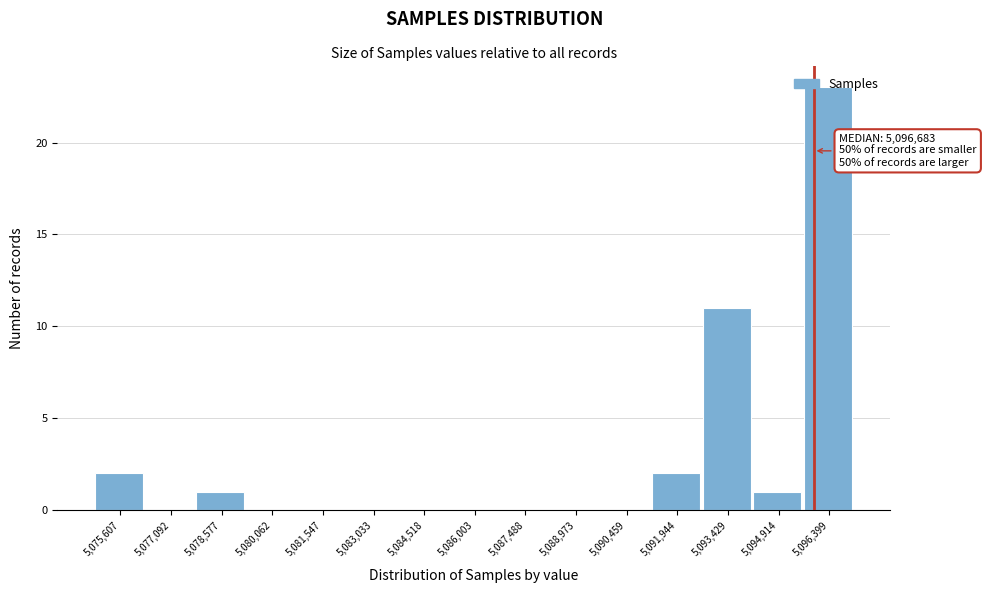

What is the greatest value displayed?

23